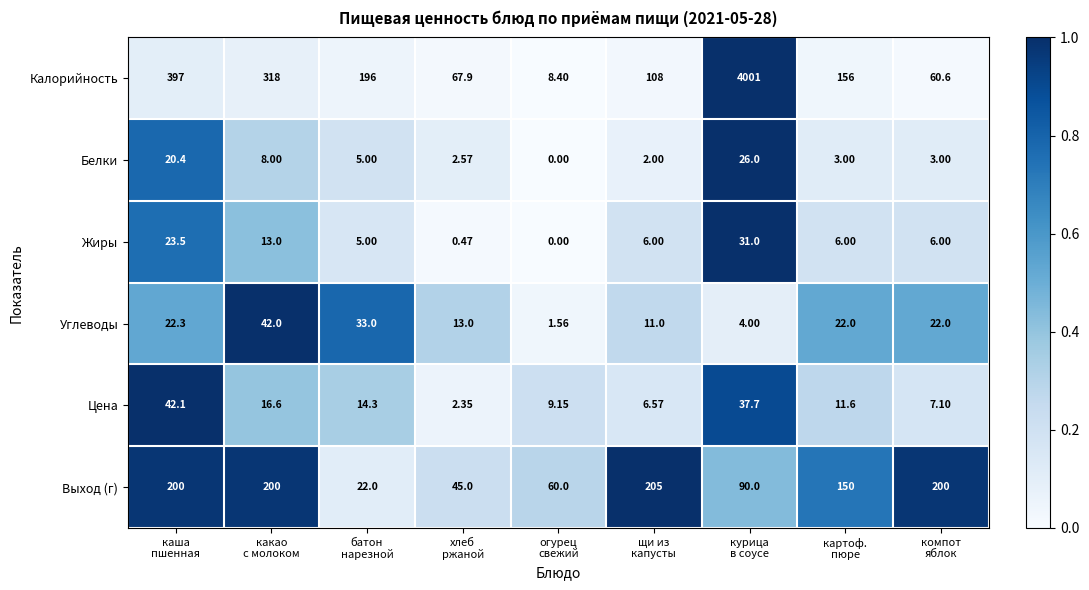

List the series in order of their peak value, lowest first.

Белки, Жиры, Углеводы, Цена, Выход (г), Калорийность